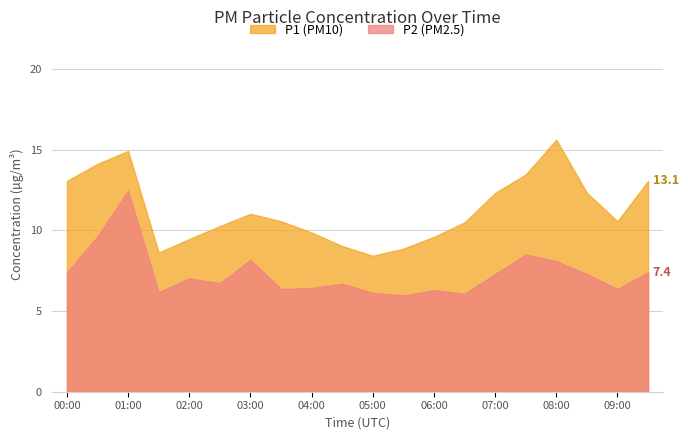

Where is the first local maximum for P2?

01:00